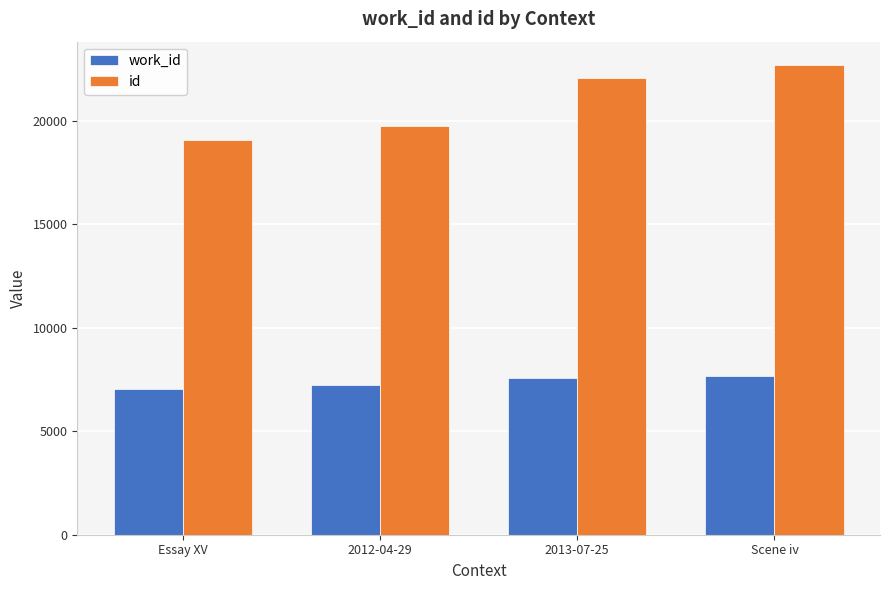

What value does the work_id series have at Essay XV?

7066